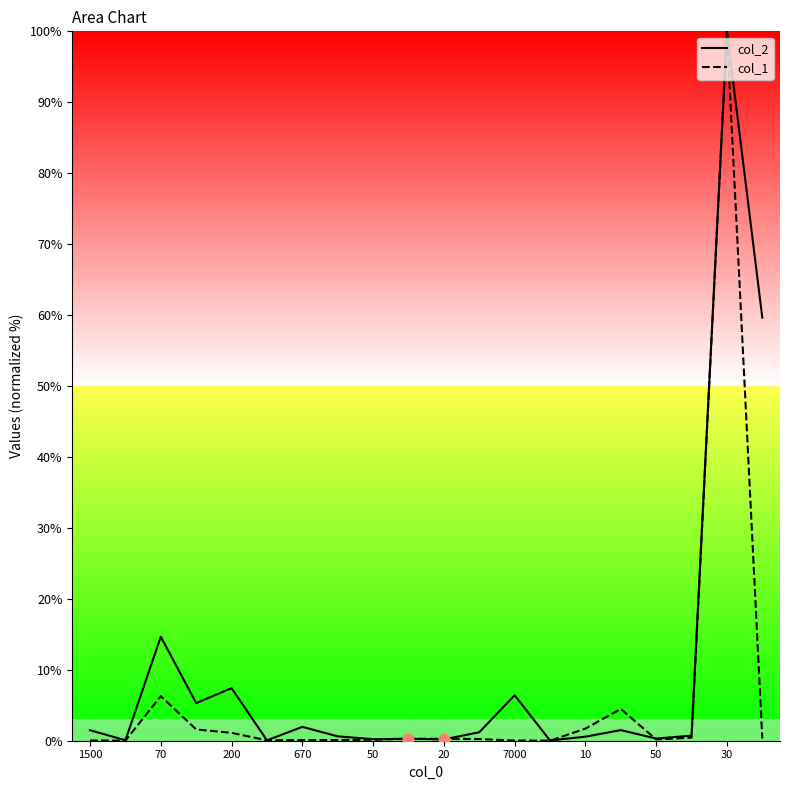

What are all the series names shown in the legend?

col_2, col_1